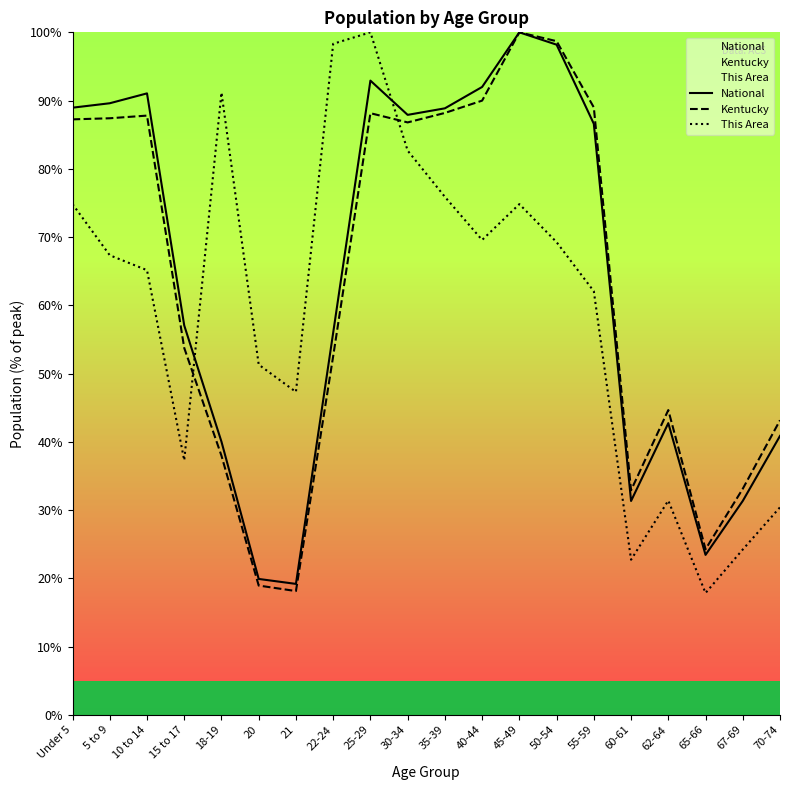

What is the difference between the This Area values at 35-39 and 60-61?

53.2